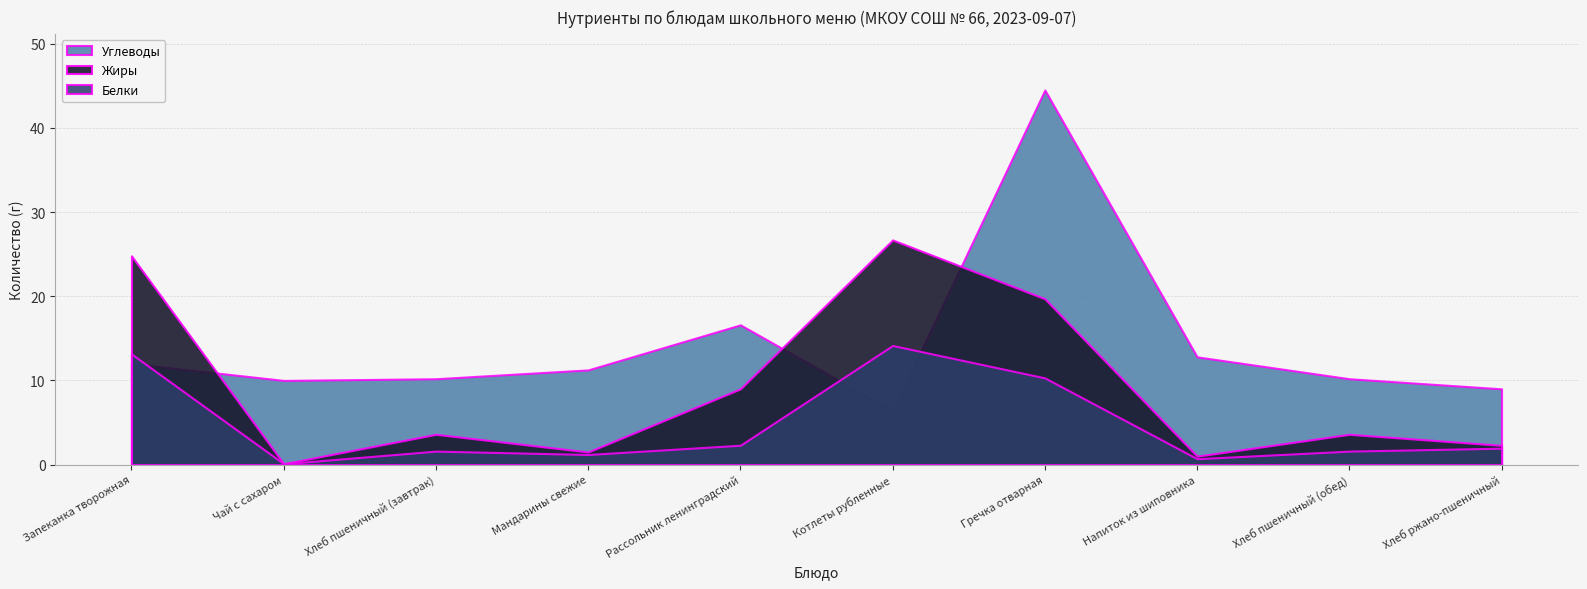

What position from the left is Запеканка творожная?

1